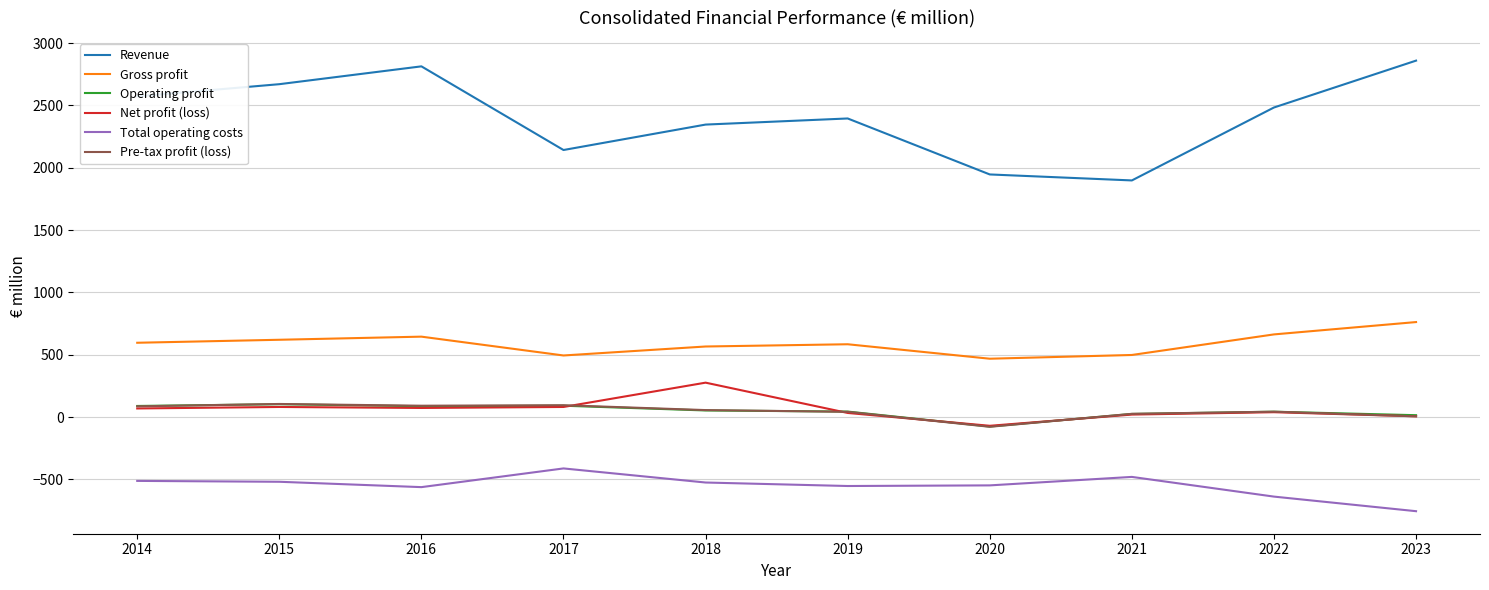

True or false: Pre-tax profit (loss) has more than 0 points higher than both neighbors.

True